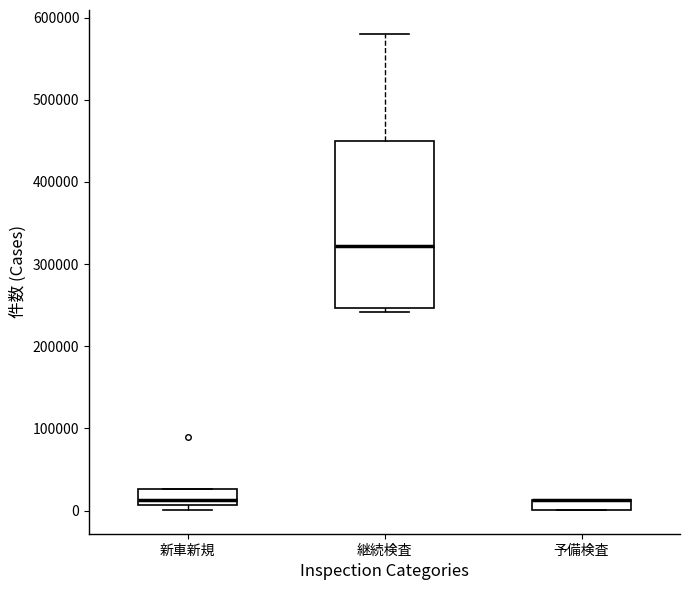

Where is the upper edge of the box for 新車新規 on the y-axis? The values are not printed on the chart, so give them approximately, as read against the axis.

30000